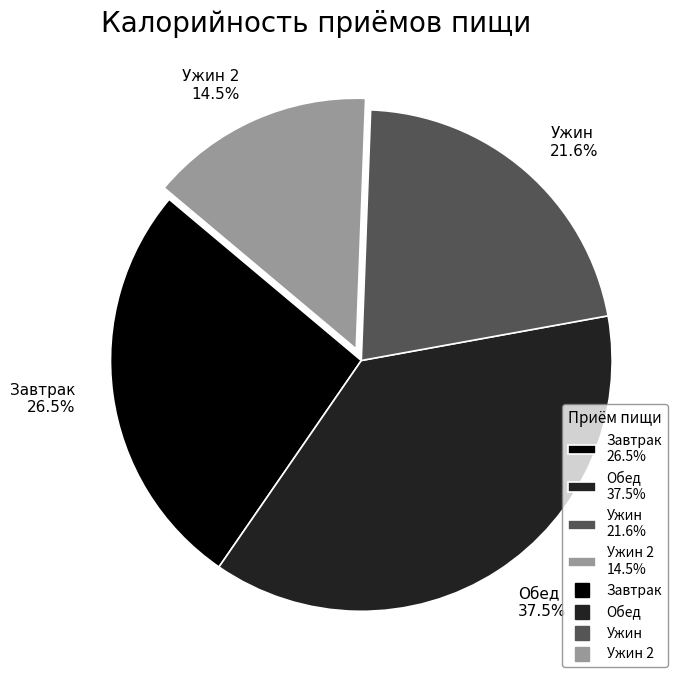

Approximately how many times larger is the value at Ужин 21.6% compared to Обед 37.5%?

0.6